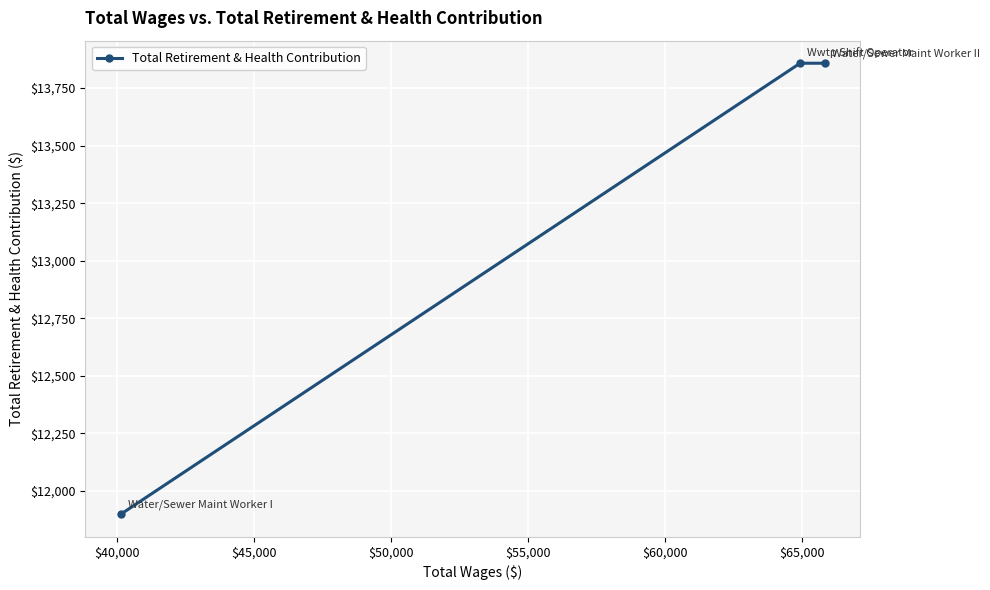

What is the greatest value displayed?

13858